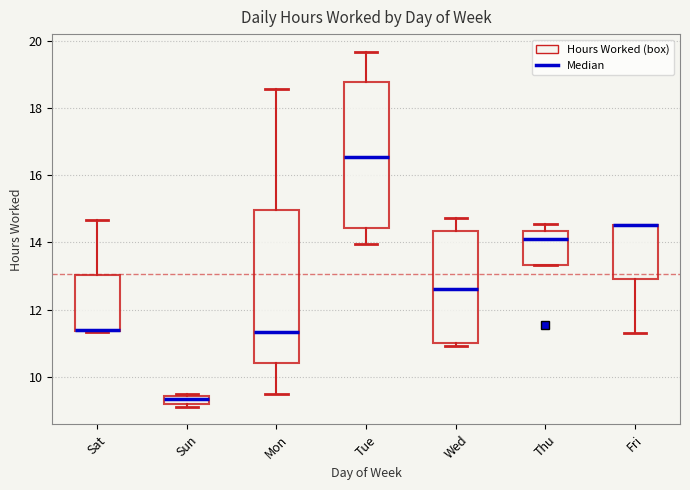

Where does the lower whisker of the box for Tue end on the y-axis? The values are not printed on the chart, so give them approximately, as read against the axis.

14.0